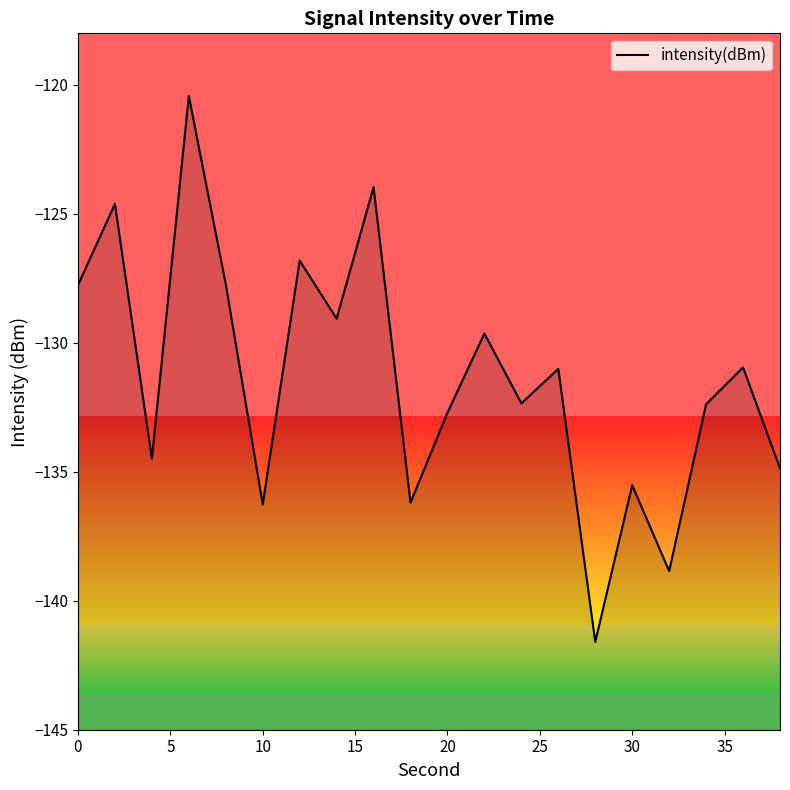

What is the maximum value shown in the chart?

-120.4